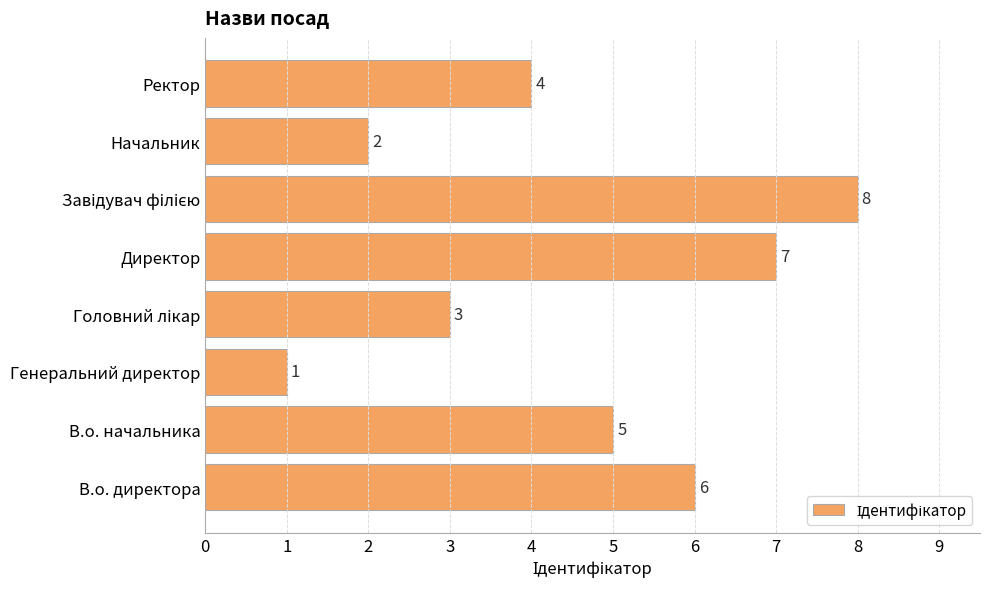

How many data points are less than 5?

4